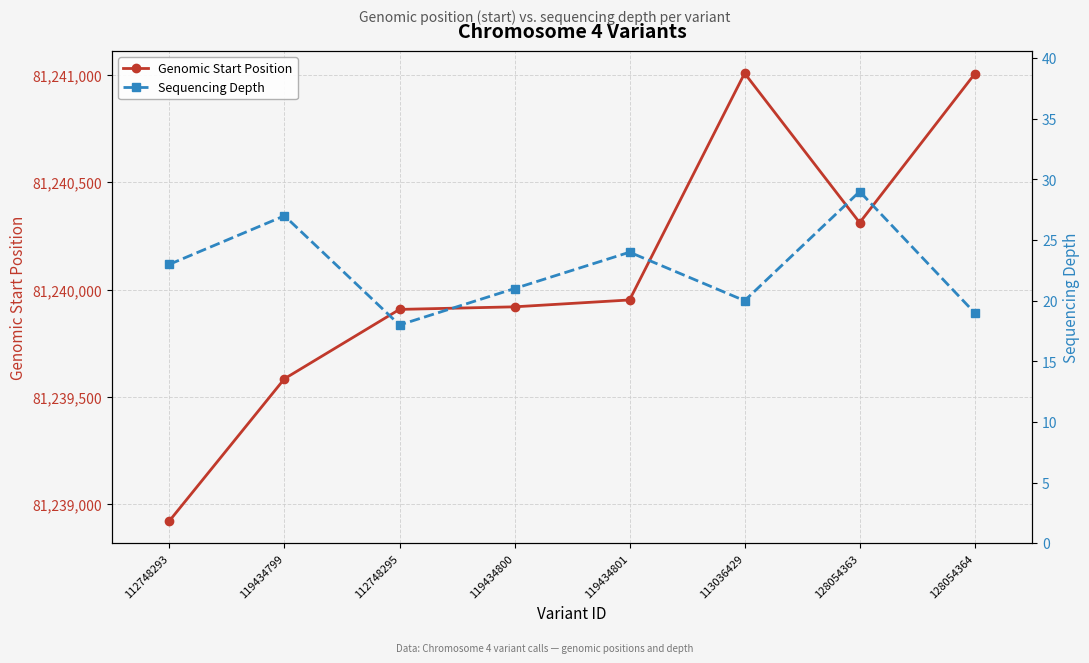

Rank the series by their maximum value, from highest to lowest.

Genomic Start Position, Sequencing Depth